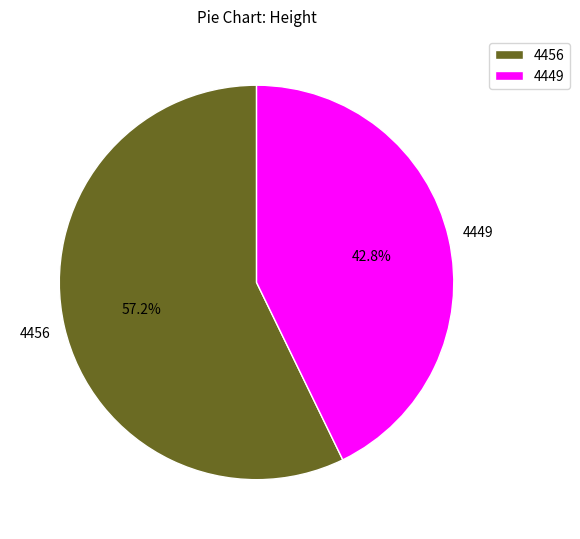

To the nearest percent, what is the average slice percentage?

50%